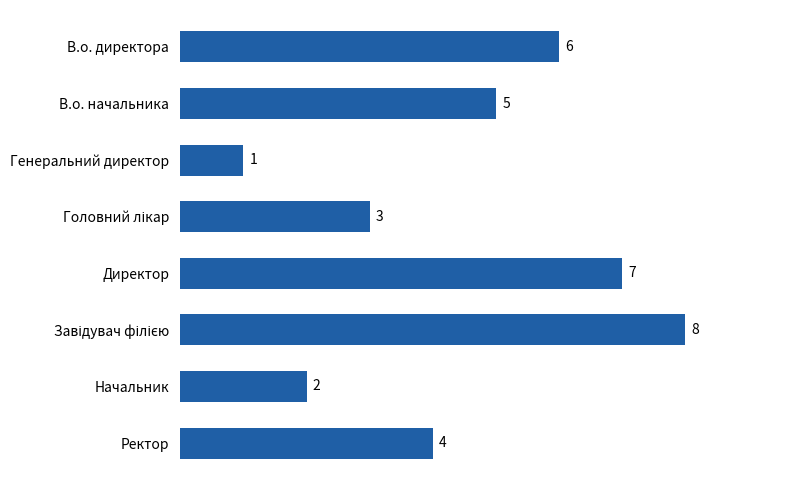

The value at Ректор is 4. True or false?

True